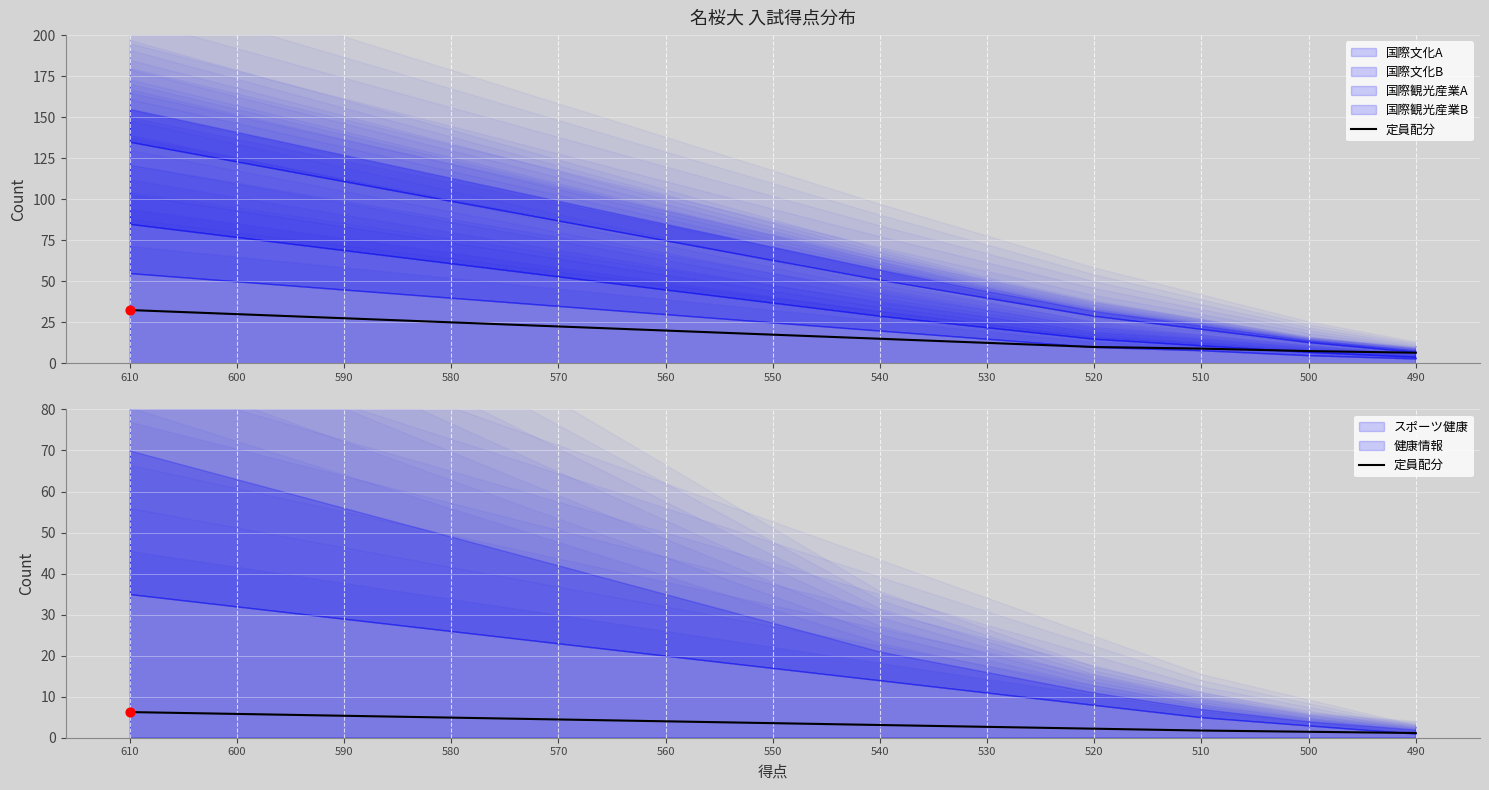

What is the change in value from 520 to 500?

-0.8